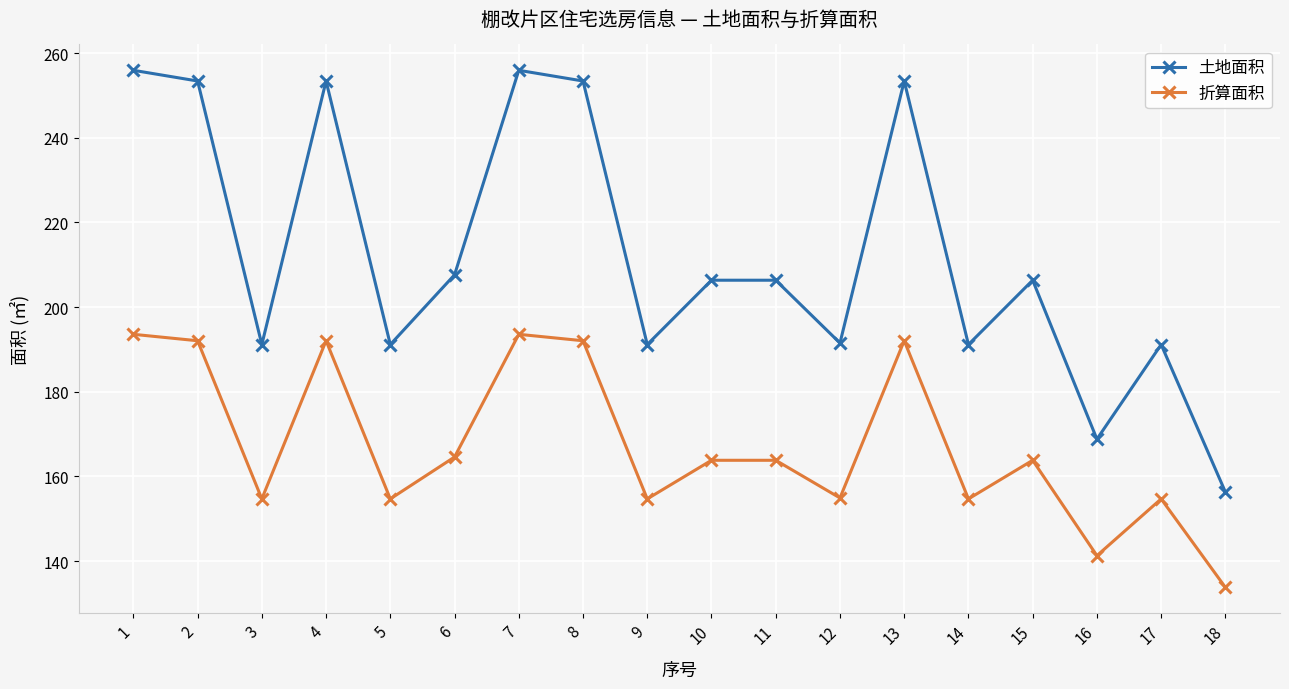

What is the greatest value displayed?

255.9